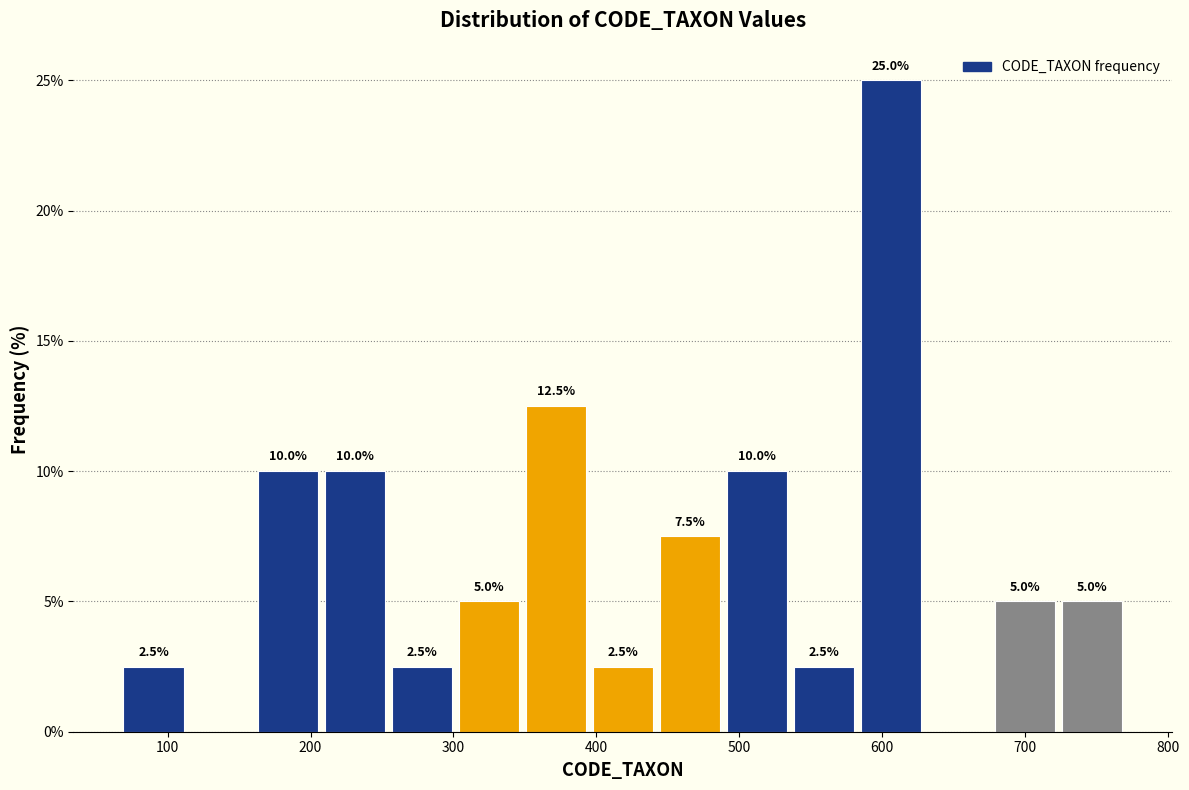

Over which range of the x-axis is the bar tallest?

590 to 630